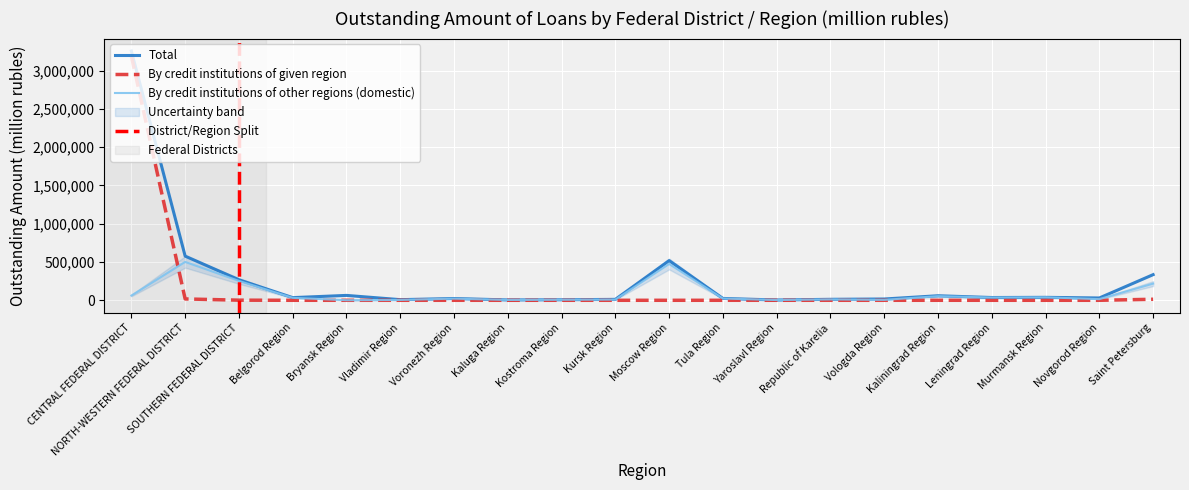

Rank the series at Leningrad Region from highest to lowest value.

Total, By credit institutions of other regions (domestic), By credit institutions of given region